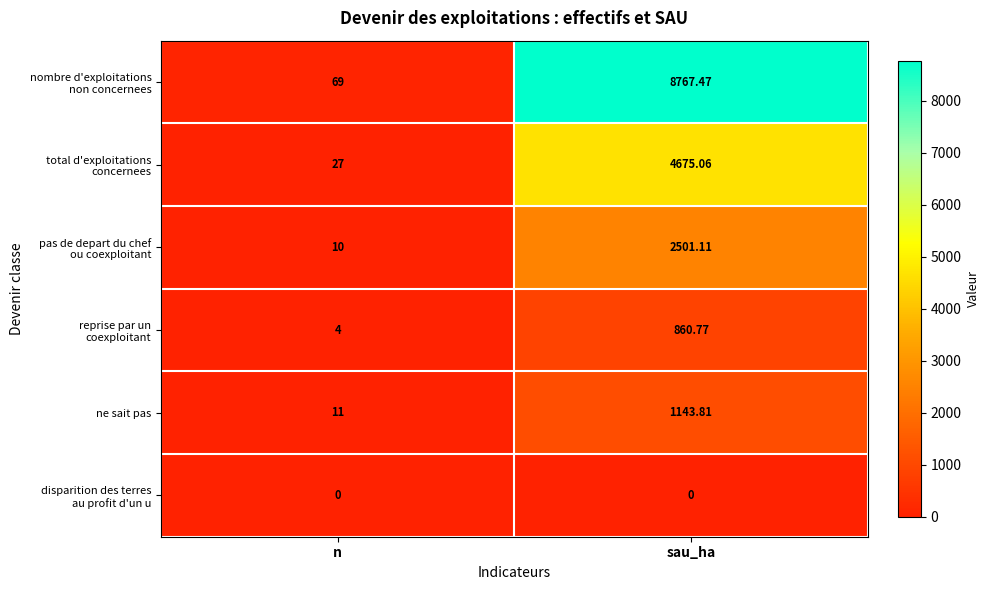

Where is ne sait pas nearest to the value 577?

n